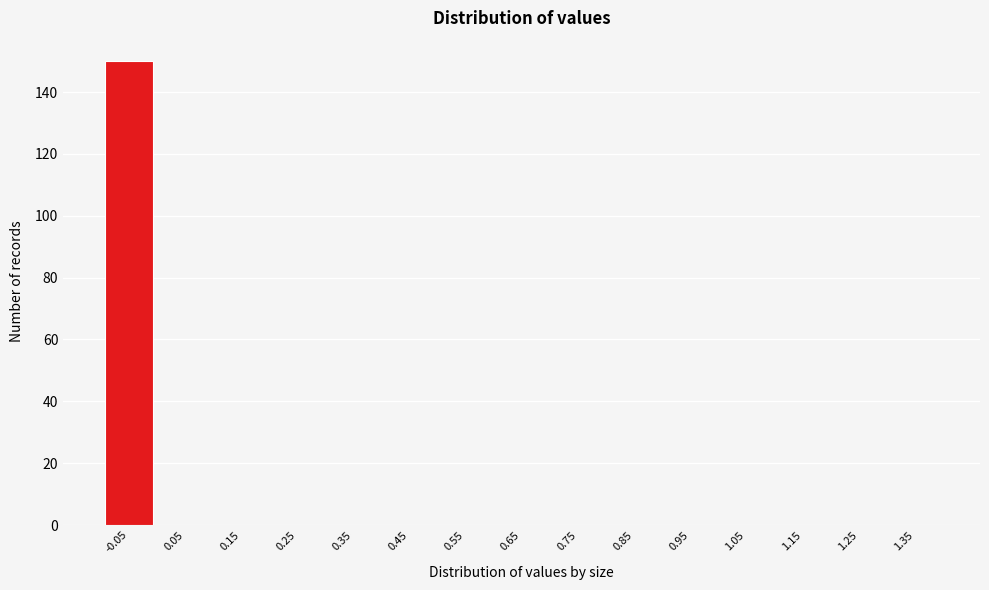

Reading left to right, extract all data points from this chart.

-0.05=150	0.05=0	0.15=0	0.25=0	0.35=0	0.45=0	0.55=0	0.65=0	0.75=0	0.85=0	0.95=0	1.05=0	1.15=0	1.25=0	1.35=0